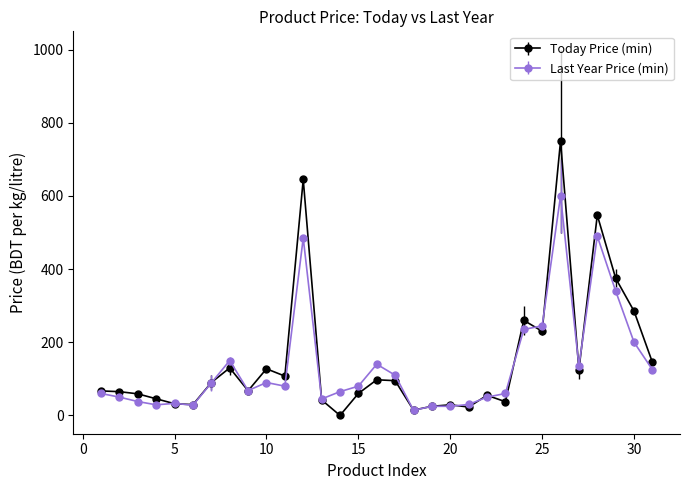

Which series has the widest spread of values?

Today Price (min)